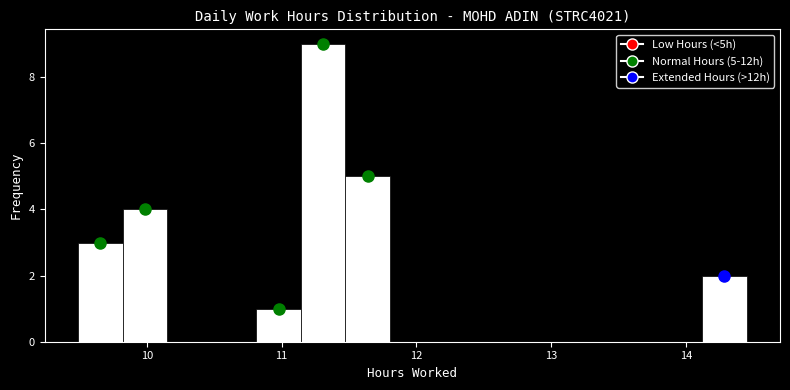

Read against the x-axis, roughly where is the centre of the tallest bar?

11.3